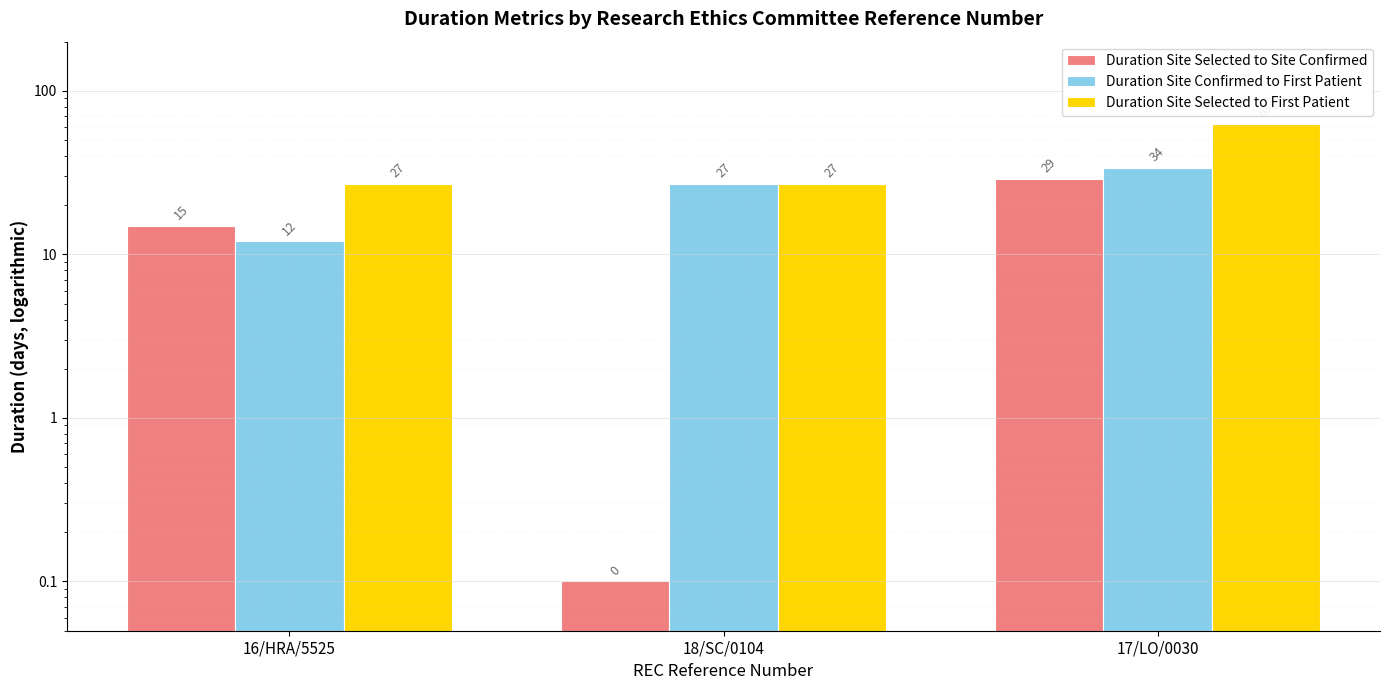

Which series has the widest spread of values?

Duration Site Selected to First Patient